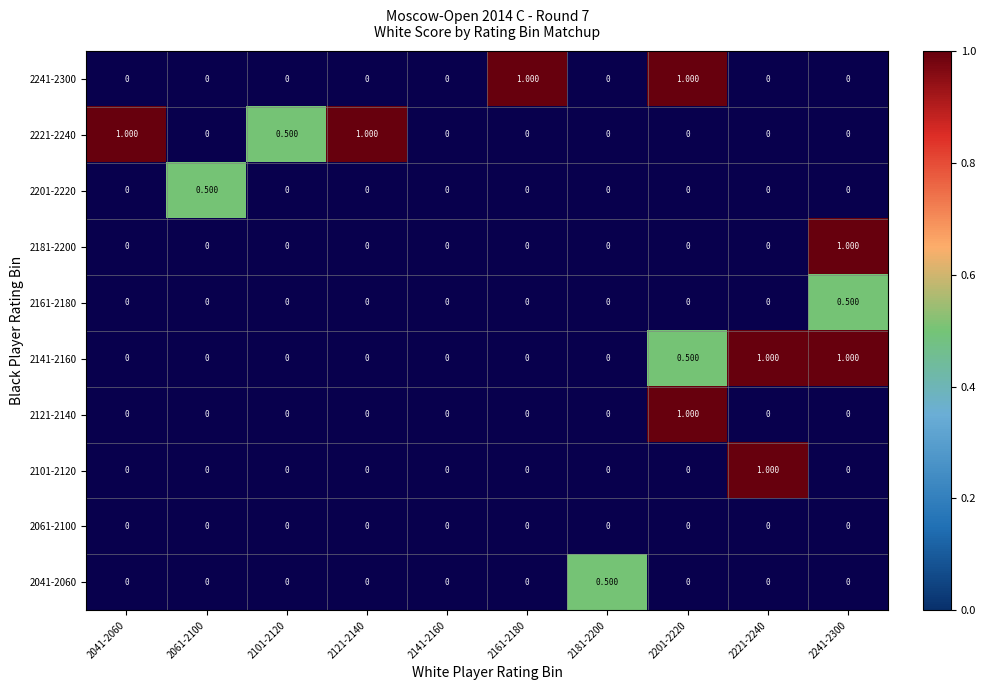

List the series in order of their peak value, highest first.

2101-2120, 2121-2140, 2141-2160, 2181-2200, 2221-2240, 2241-2300, 2041-2060, 2161-2180, 2201-2220, 2061-2100